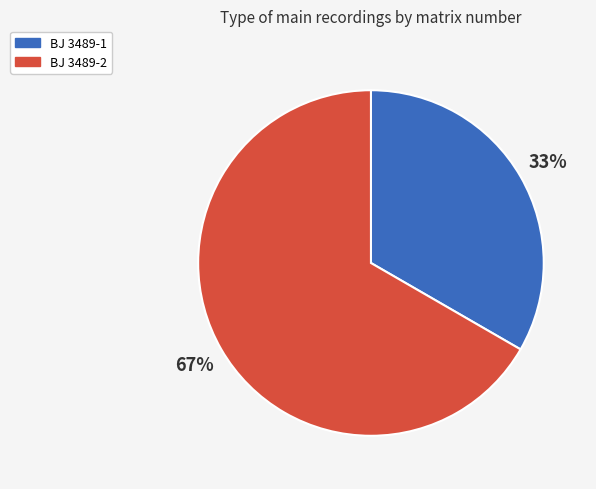

Does BJ 3489-2 account for over 50% of the chart?

Yes